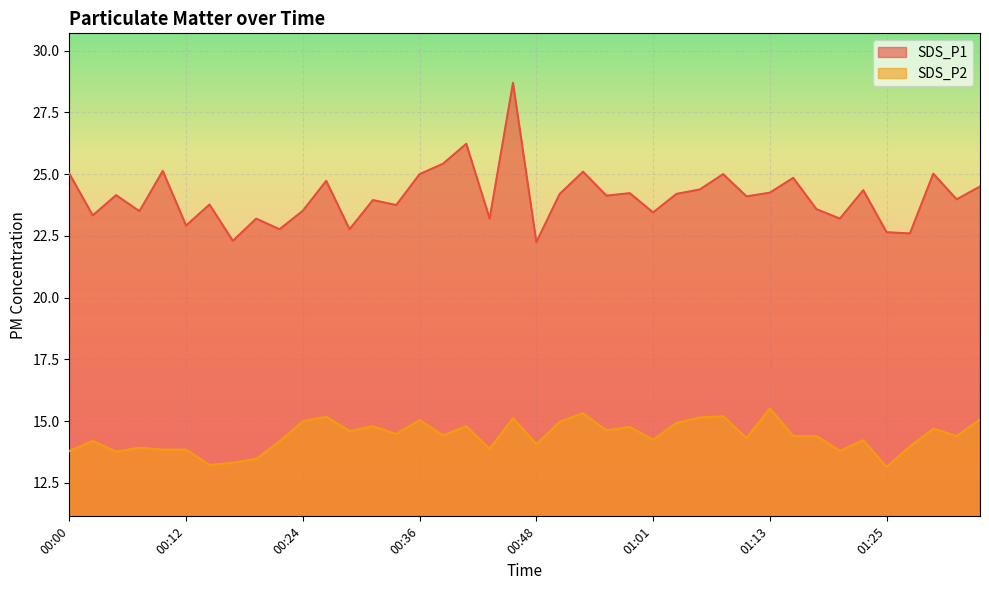

List the series in order of their peak value, lowest first.

SDS_P2, SDS_P1